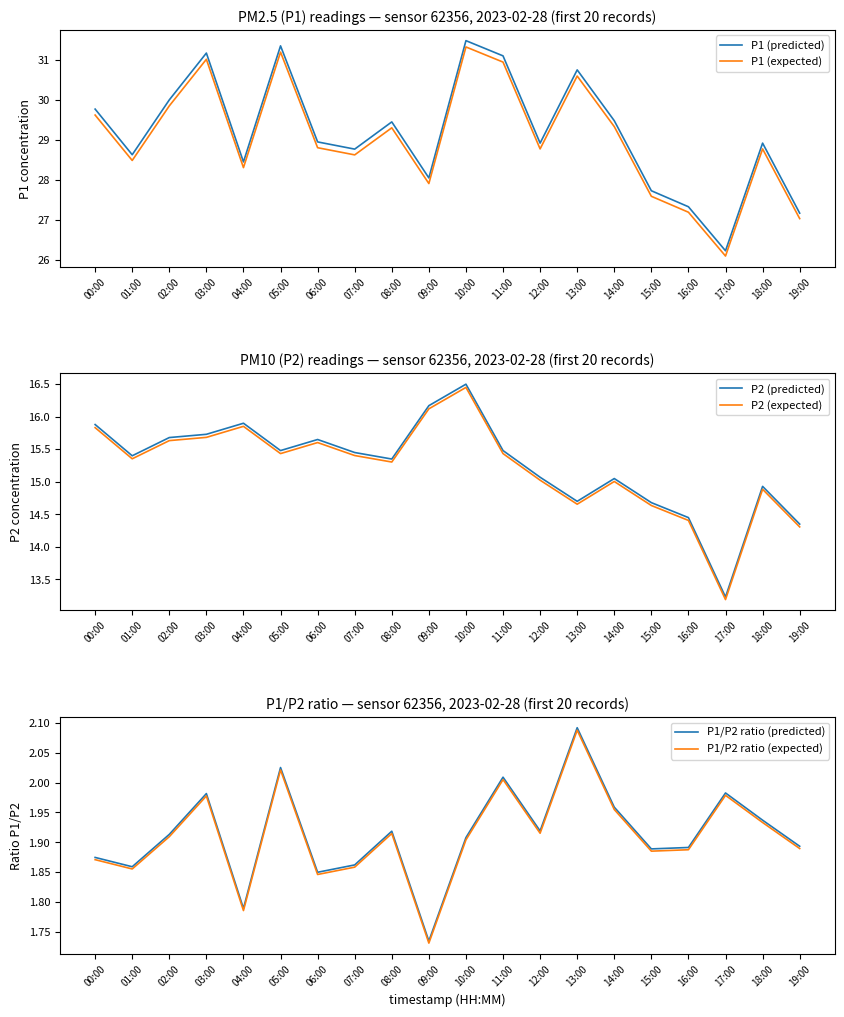

Where is the first local minimum for P1/P2 ratio (expected)?

01:00